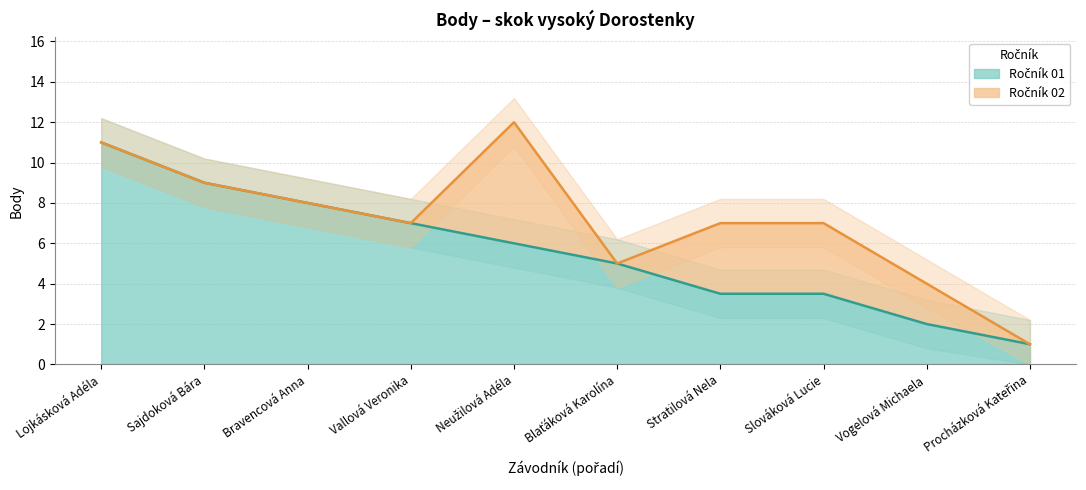

What position from the right is Procházková Kateřina?

1